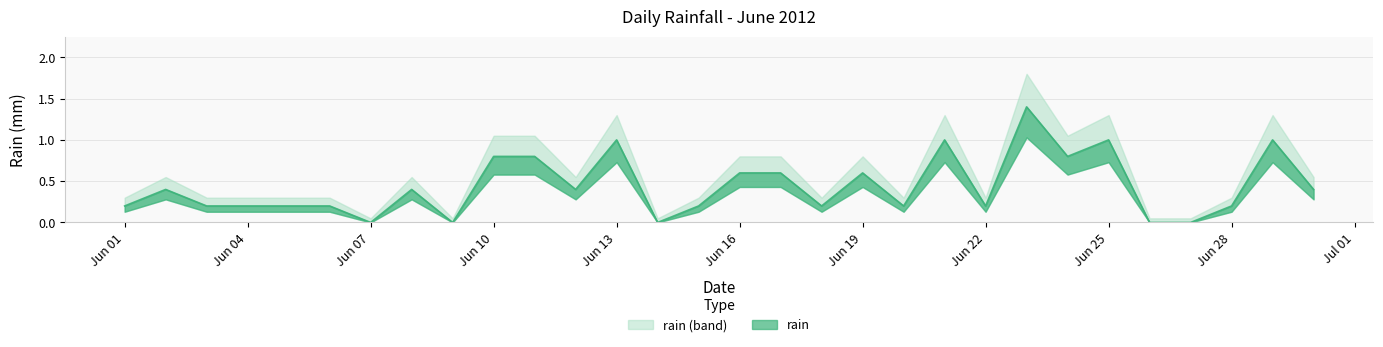

The chart shows a value of 1.4 at 2012-06-23. True or false?

True